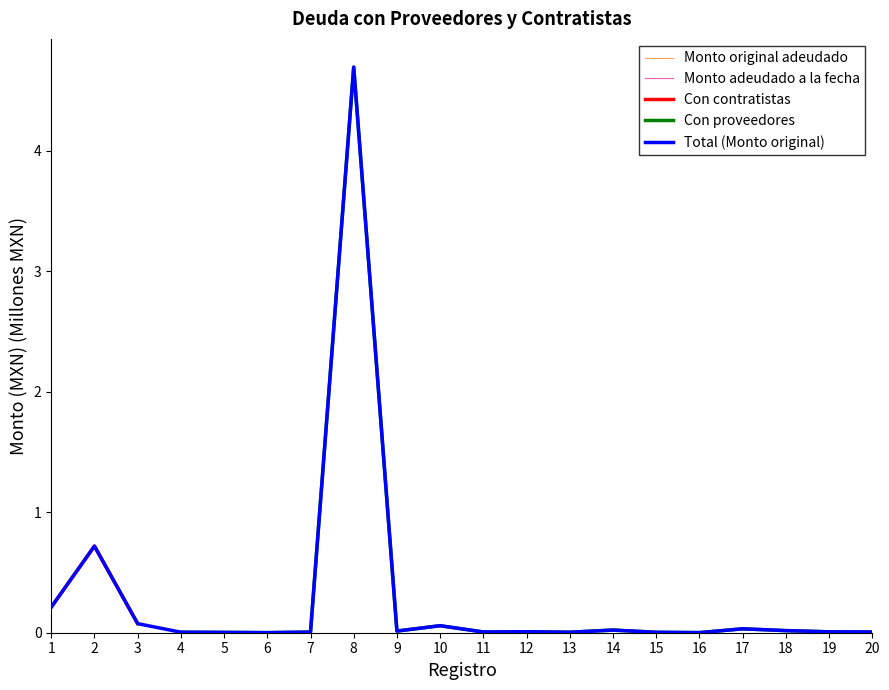

The chart shows a value of 0.0 at 9. True or false?

True